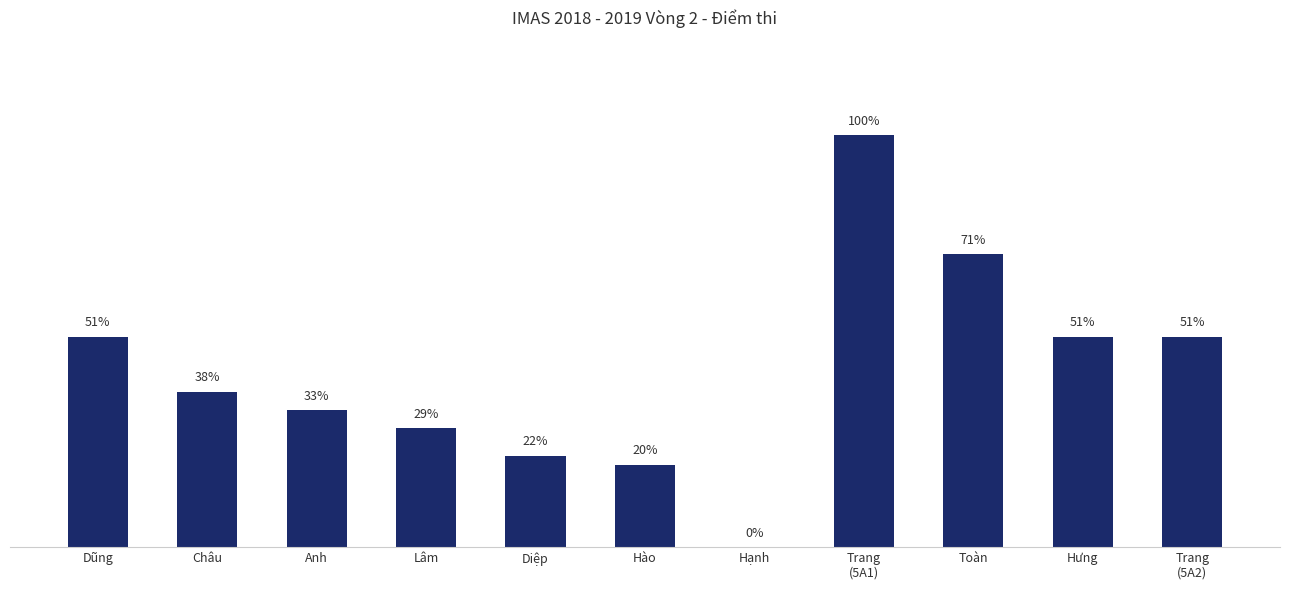

Are the bars horizontal?

No